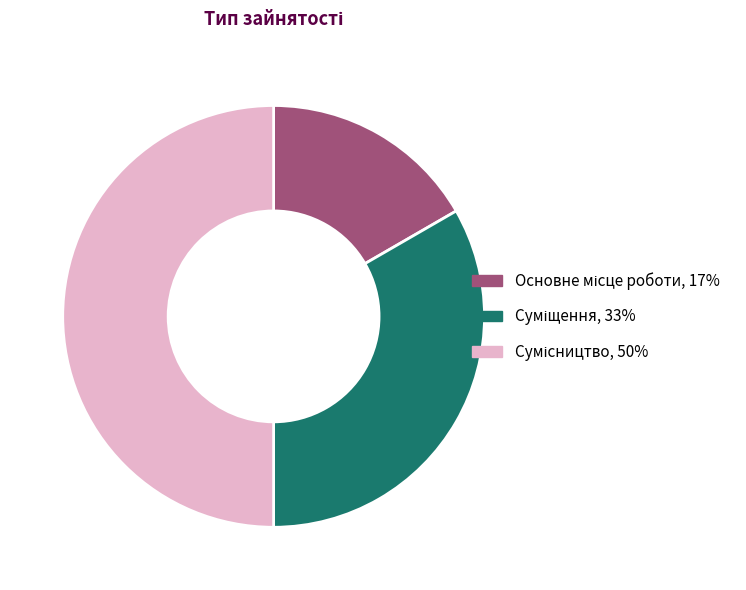

Count the number of slices in the pie.

3